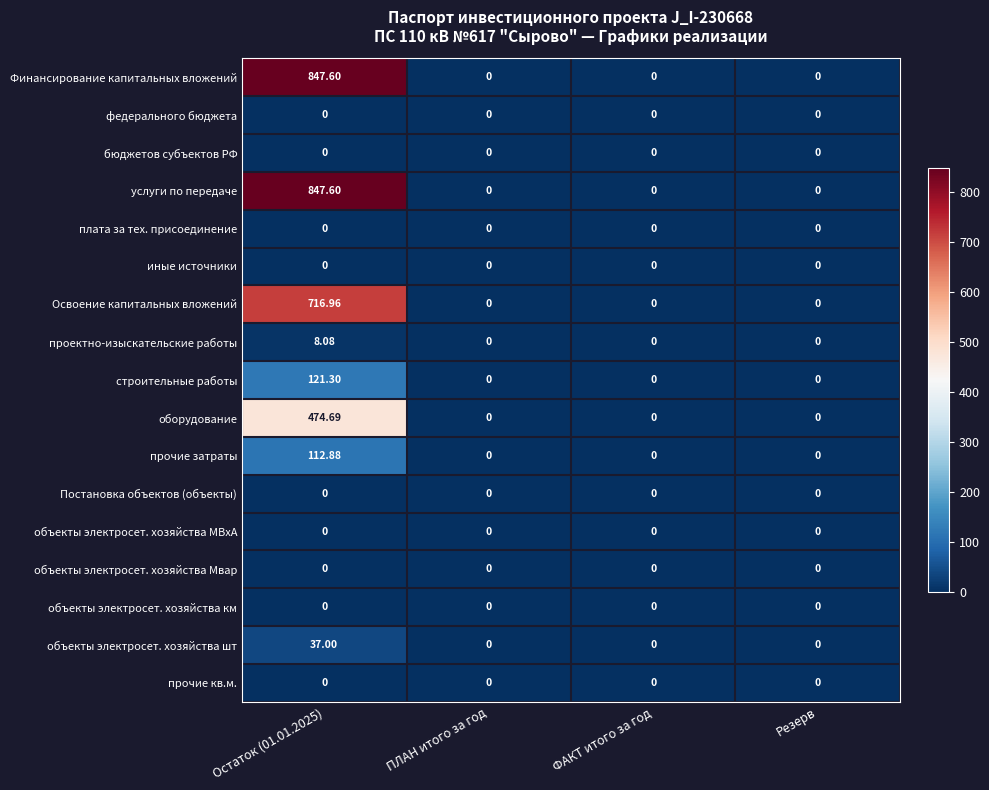

Reading left to right, what are all the values shown in this chart?

Финансирование капитальных вложений: Остаток (01.01.2025)=847.6	ПЛАН итого за год=0.0	ФАКТ итого за год=0.0	Резерв=0.0
федерального бюджета: Остаток (01.01.2025)=0.0	ПЛАН итого за год=0.0	ФАКТ итого за год=0.0	Резерв=0.0
бюджетов субъектов РФ: Остаток (01.01.2025)=0.0	ПЛАН итого за год=0.0	ФАКТ итого за год=0.0	Резерв=0.0
услуги по передаче: Остаток (01.01.2025)=847.6	ПЛАН итого за год=0.0	ФАКТ итого за год=0.0	Резерв=0.0
плата за тех. присоединение: Остаток (01.01.2025)=0.0	ПЛАН итого за год=0.0	ФАКТ итого за год=0.0	Резерв=0.0
иные источники: Остаток (01.01.2025)=0.0	ПЛАН итого за год=0.0	ФАКТ итого за год=0.0	Резерв=0.0
Освоение капитальных вложений: Остаток (01.01.2025)=717.0	ПЛАН итого за год=0.0	ФАКТ итого за год=0.0	Резерв=0.0
проектно-изыскательские работы: Остаток (01.01.2025)=8.1	ПЛАН итого за год=0.0	ФАКТ итого за год=0.0	Резерв=0.0
строительные работы: Остаток (01.01.2025)=121.3	ПЛАН итого за год=0.0	ФАКТ итого за год=0.0	Резерв=0.0
оборудование: Остаток (01.01.2025)=474.7	ПЛАН итого за год=0.0	ФАКТ итого за год=0.0	Резерв=0.0
прочие затраты: Остаток (01.01.2025)=112.9	ПЛАН итого за год=0.0	ФАКТ итого за год=0.0	Резерв=0.0
Постановка объектов (объекты): Остаток (01.01.2025)=0.0	ПЛАН итого за год=0.0	ФАКТ итого за год=0.0	Резерв=0.0
объекты электросет. хозяйства МВxА: Остаток (01.01.2025)=0.0	ПЛАН итого за год=0.0	ФАКТ итого за год=0.0	Резерв=0.0
объекты электросет. хозяйства Мвар: Остаток (01.01.2025)=0.0	ПЛАН итого за год=0.0	ФАКТ итого за год=0.0	Резерв=0.0
объекты электросет. хозяйства км: Остаток (01.01.2025)=0.0	ПЛАН итого за год=0.0	ФАКТ итого за год=0.0	Резерв=0.0
объекты электросет. хозяйства шт: Остаток (01.01.2025)=37.0	ПЛАН итого за год=0.0	ФАКТ итого за год=0.0	Резерв=0.0
прочие кв.м.: Остаток (01.01.2025)=0.0	ПЛАН итого за год=0.0	ФАКТ итого за год=0.0	Резерв=0.0